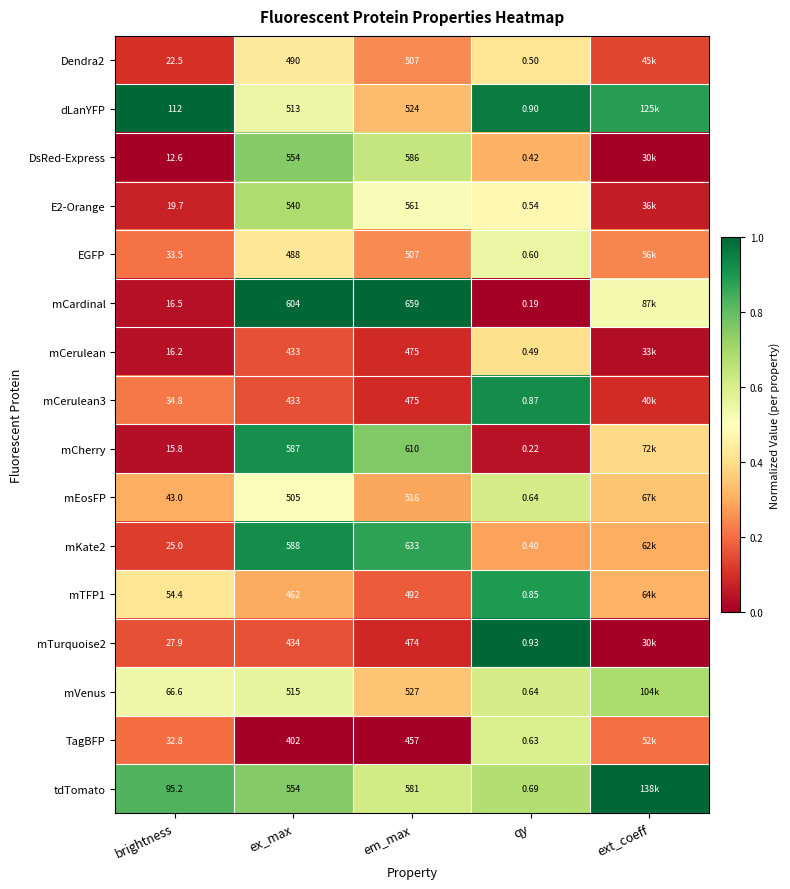

Between brightness and em_max, which series saw the biggest shift?

mCardinal